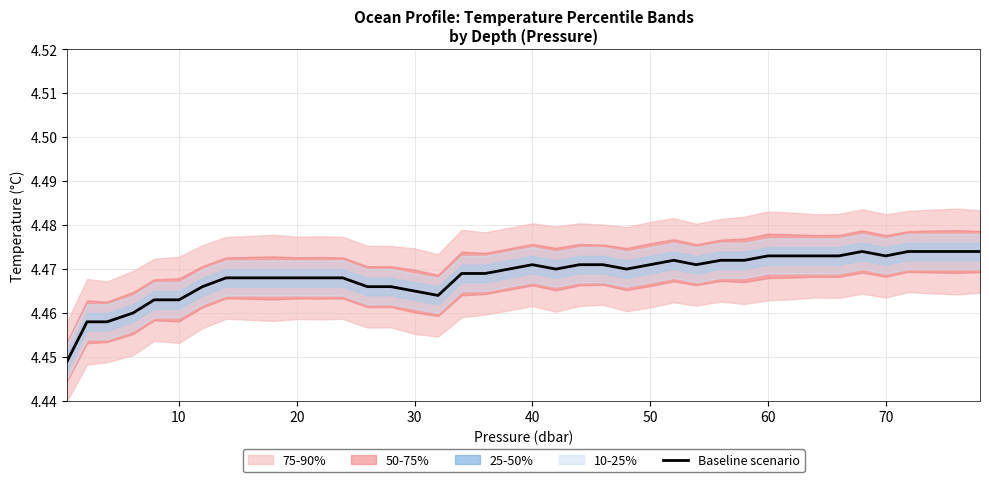

What is the smallest value displayed?

4.4